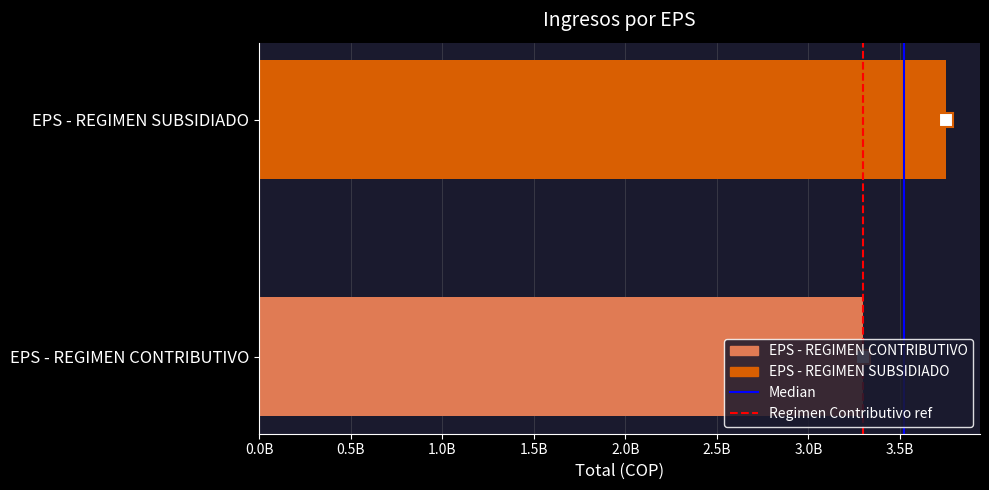

Are the bars horizontal?

Yes